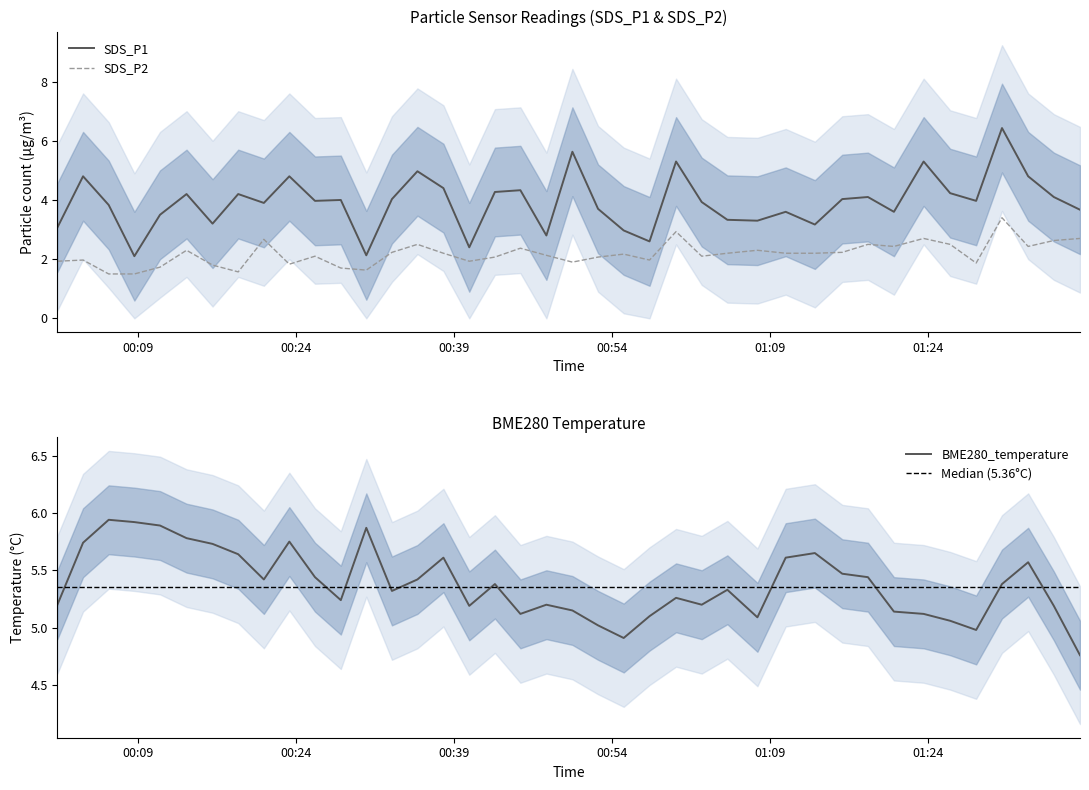

Does the chart display data point markers on the line(s)?

No